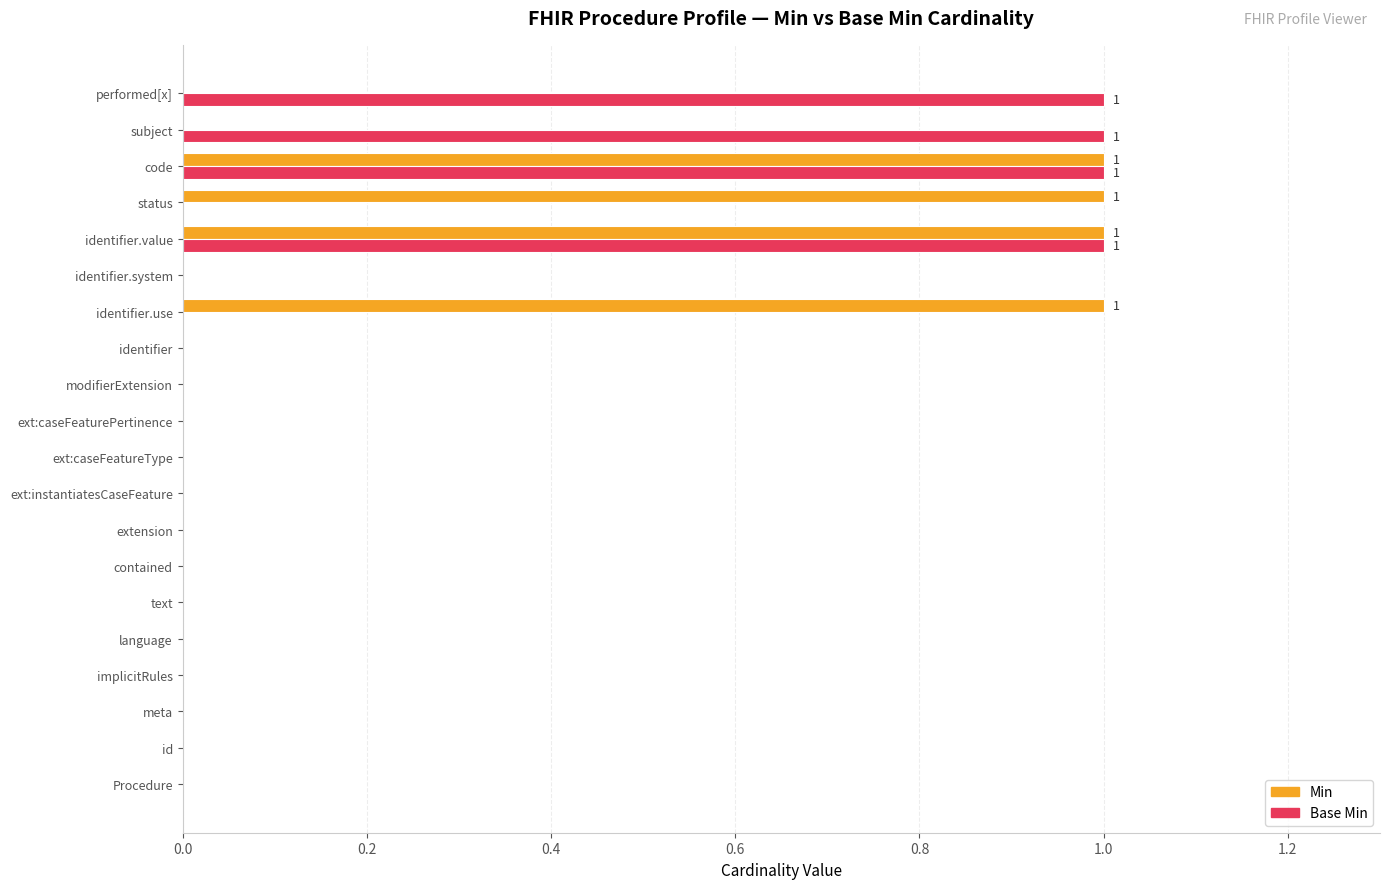

What is the sum of all Base Min values?

4